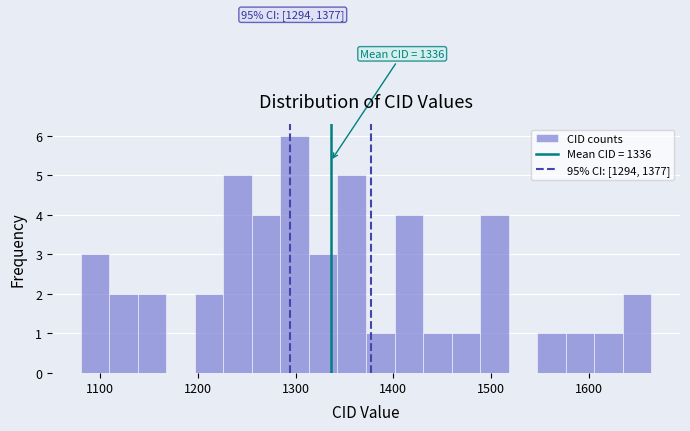

Around what value on the x-axis is the tallest bar? Give the approximate position of its centre, as read against the axis.

1300